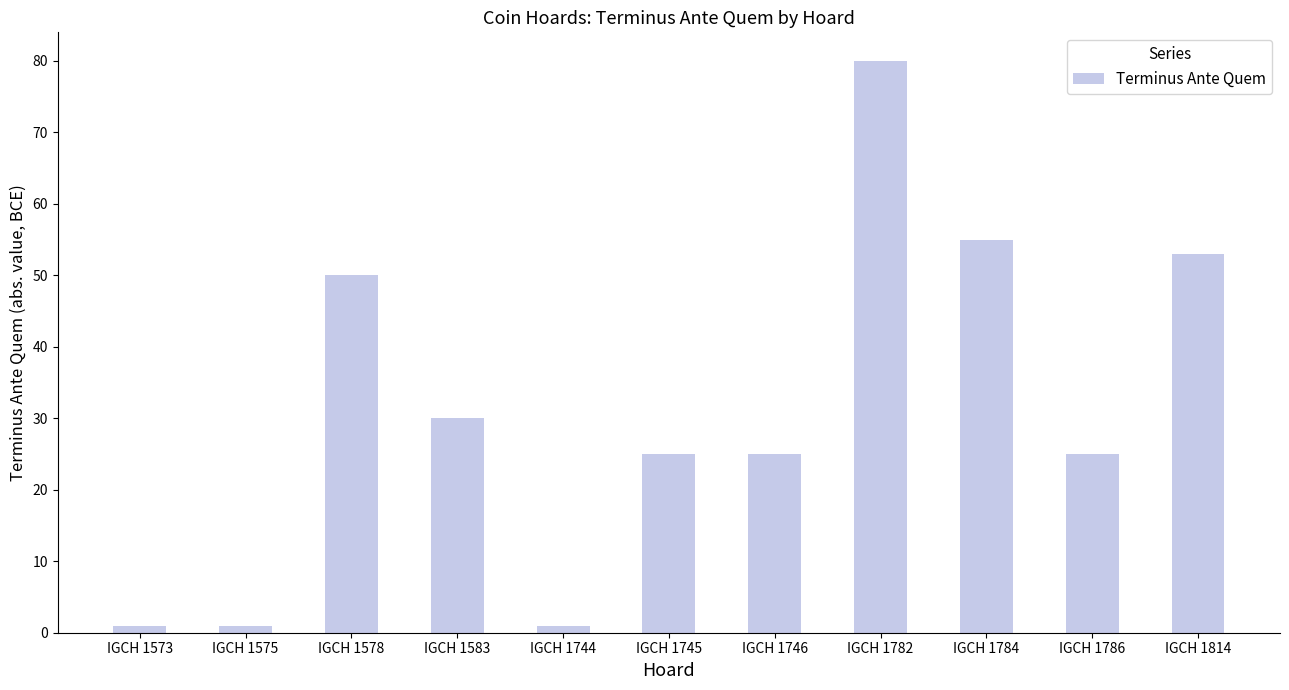

What is the change in value from IGCH 1782 to IGCH 1814?

-27